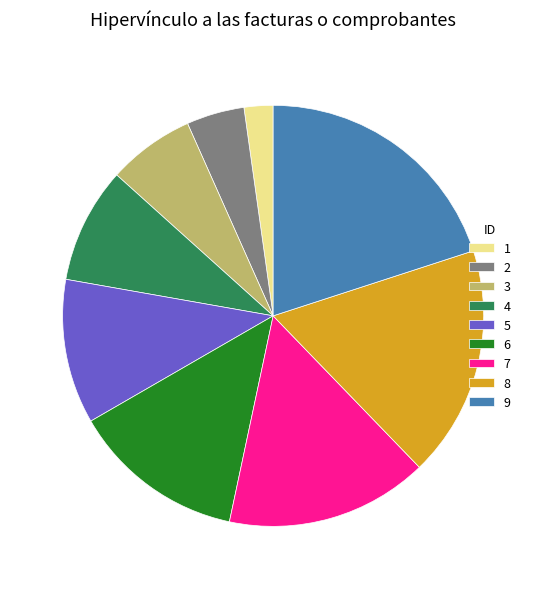

Is the sum of 7 and 4 greater than half?

No